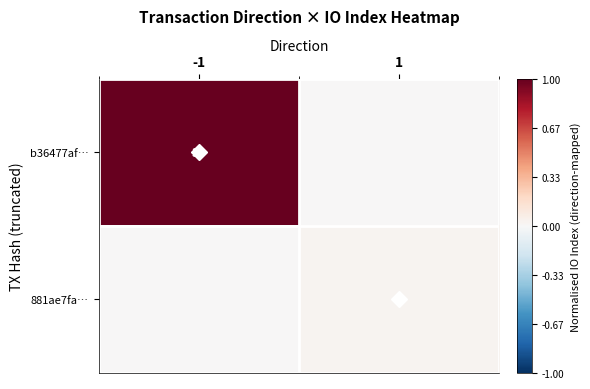

The 881ae7fa… series shows 0.0 at 1. True or false?

True